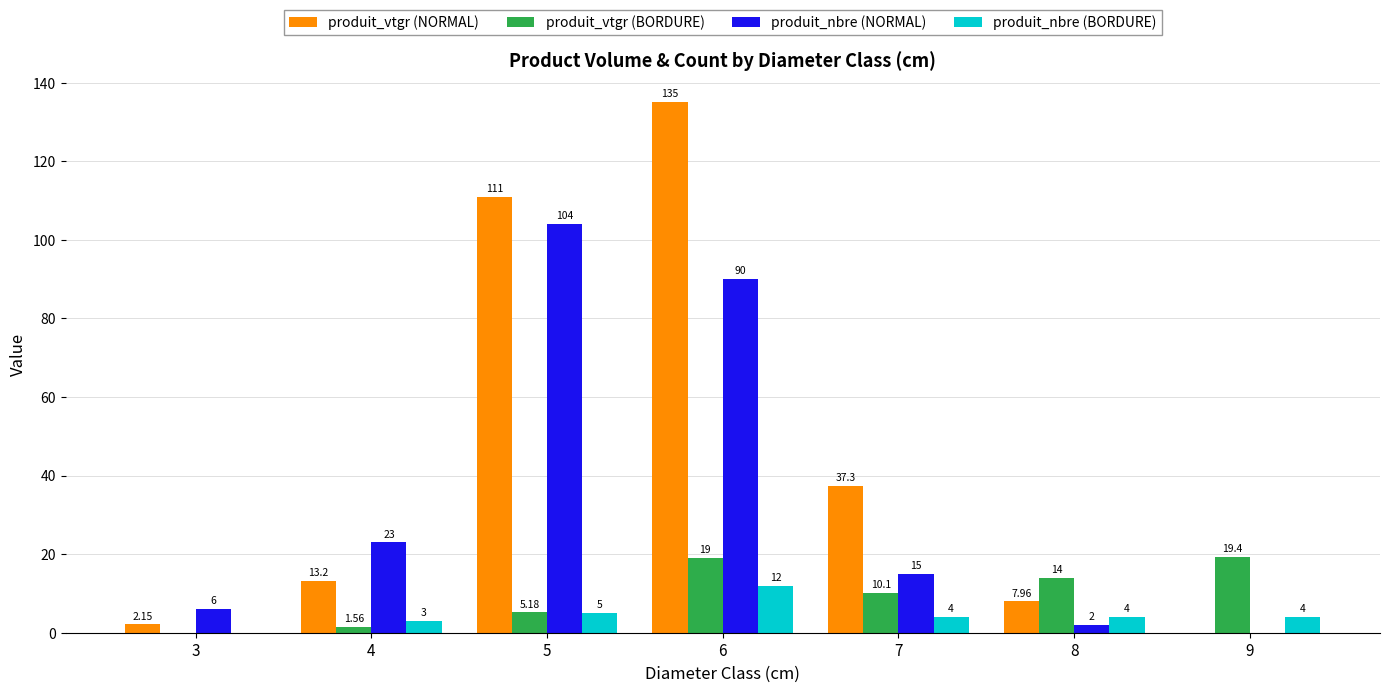

Between 4 and 7, which series saw the biggest shift?

produit_vtgr (NORMAL)